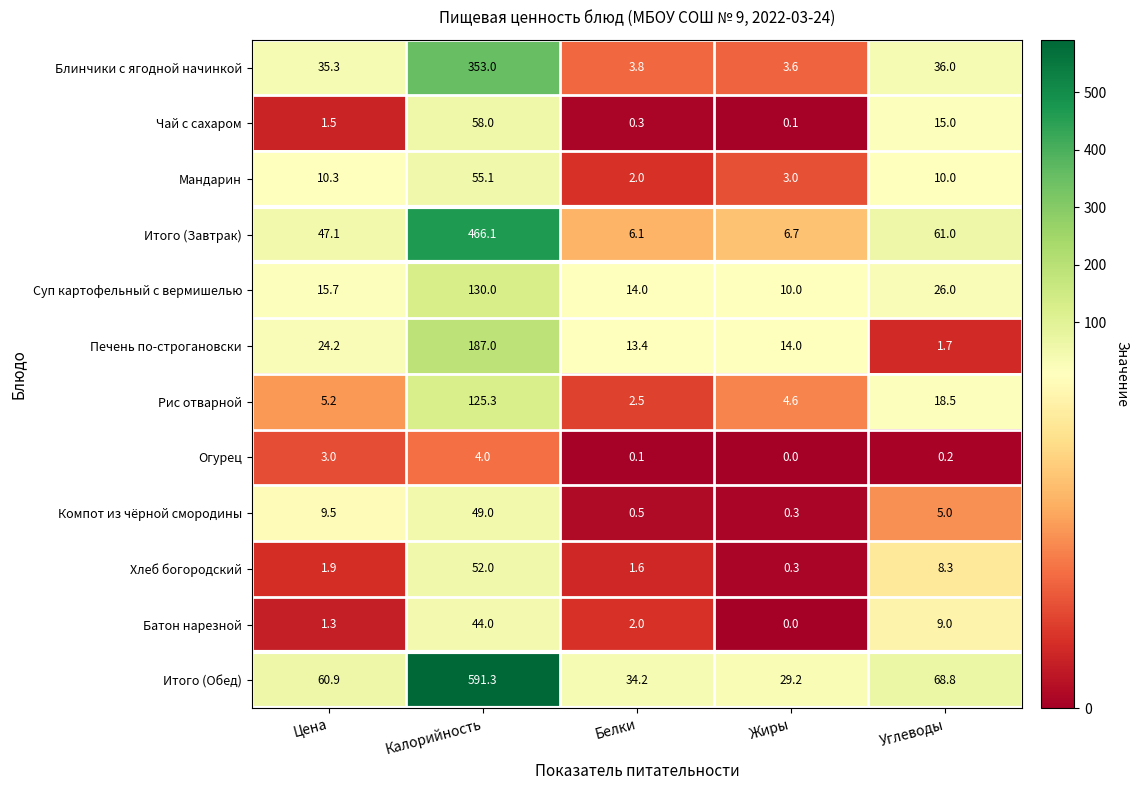

What is the difference between the second highest and minimum values in the Блинчики с ягодной начинкой series?

32.4